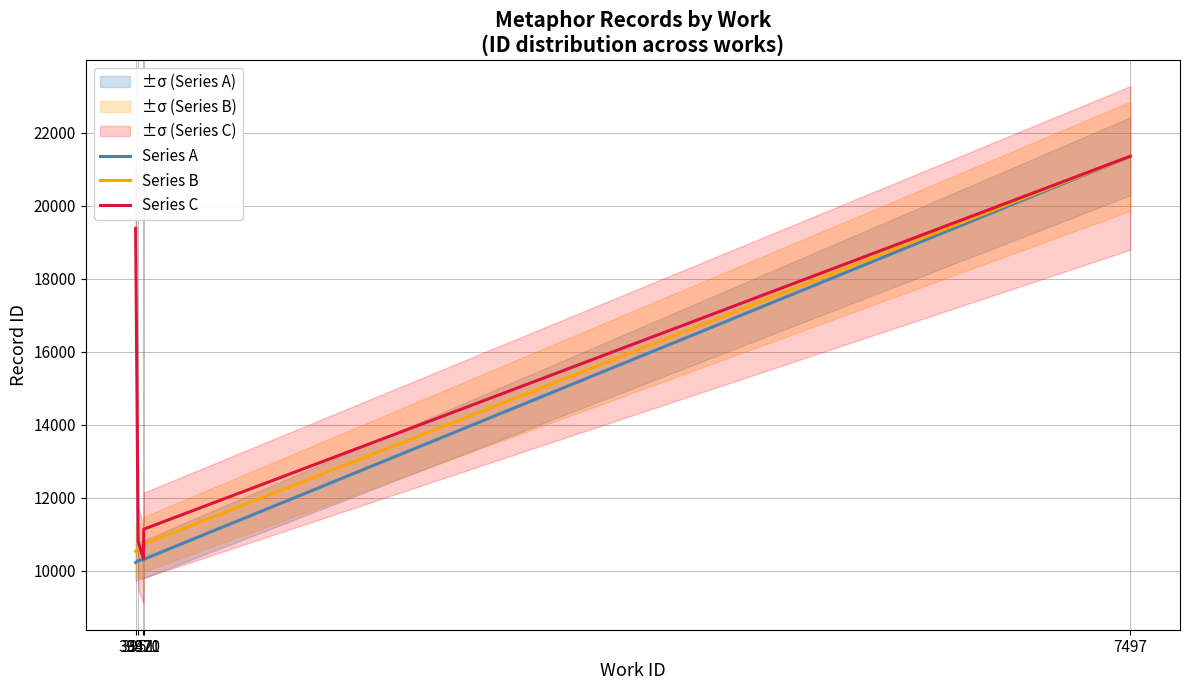

What is the minimum value shown in the chart?

10220.0